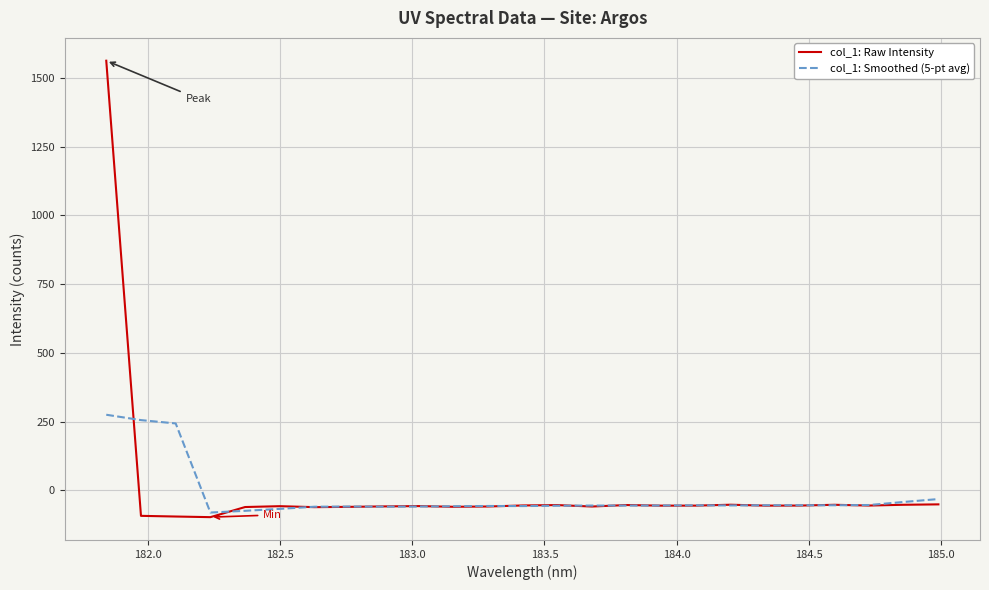

What is the minimum value shown in the chart?

-97.6